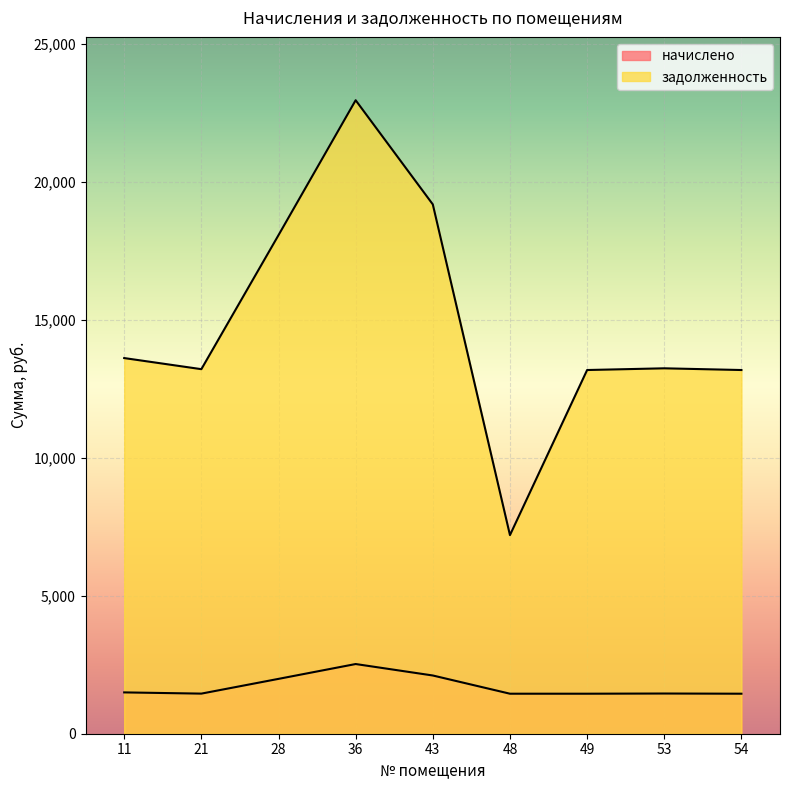

True or false: начислено and задолженность intersect in this chart.

False